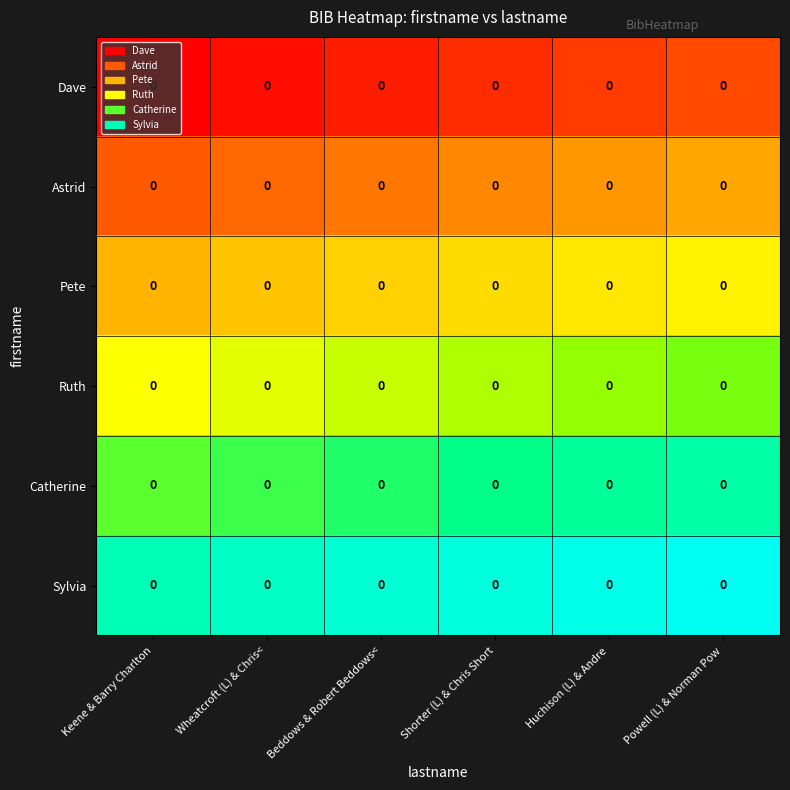

How many Catherine values are between 0 and 1?

6